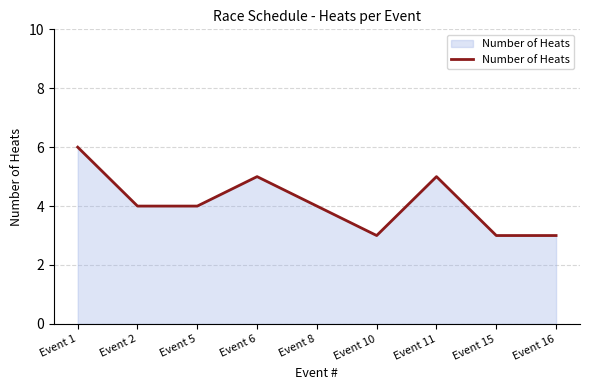

Approximately how many times larger is the value at Event 5 compared to Event 8?

1.0